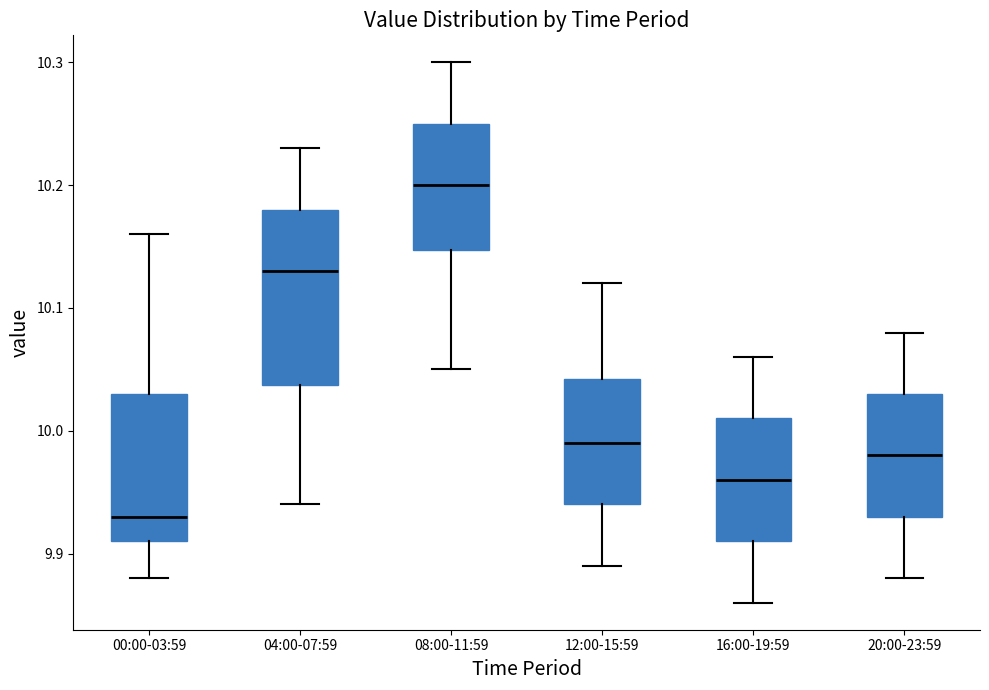

Which box's median line is the lowest?

00:00-03:59